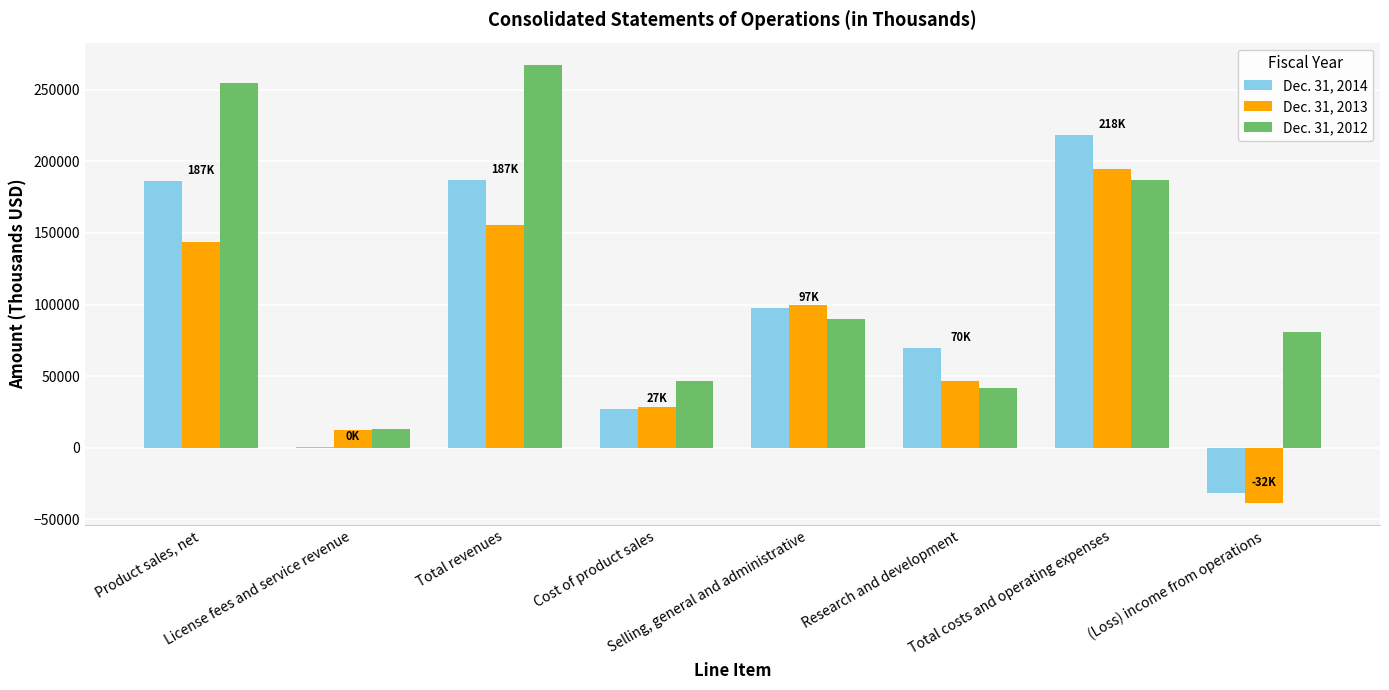

Count the number of data series in this chart.

3